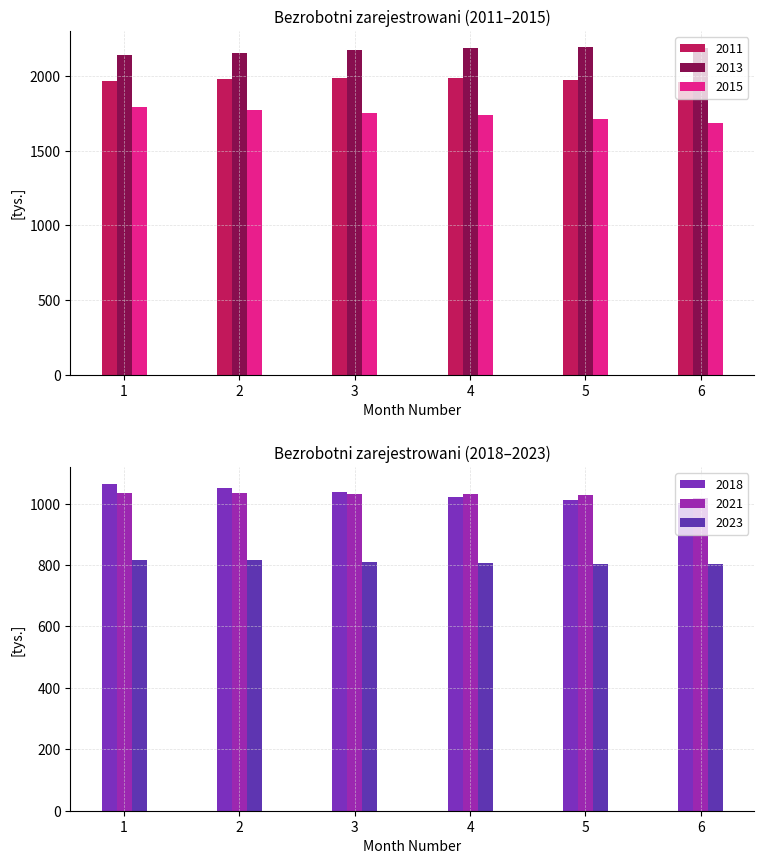

Reading right to left, list all the values displayed in this chart.

2011: 1960.5	1972.2	1984.0	1990.3	1979.0	1964.0
2013: 2190.7	2191.6	2190.3	2172.9	2156.3	2144.3
2015: 1683.5	1713.6	1737.7	1754.9	1774.9	1795.7
2018: 1001.9	1010.1	1022.9	1037.1	1050.7	1065.2
2021: 1019.4	1029.2	1032.2	1031.7	1035.8	1035.4
2023: 804.0	803.8	805.8	810.9	815.5	816.8